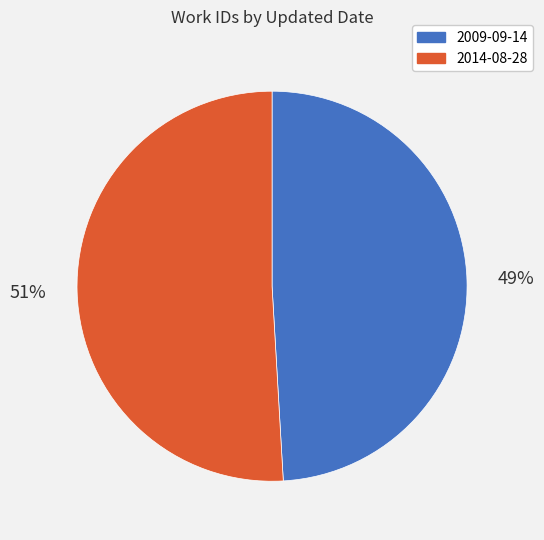

To the nearest percent, what portion does 2009-09-14 represent?

49%